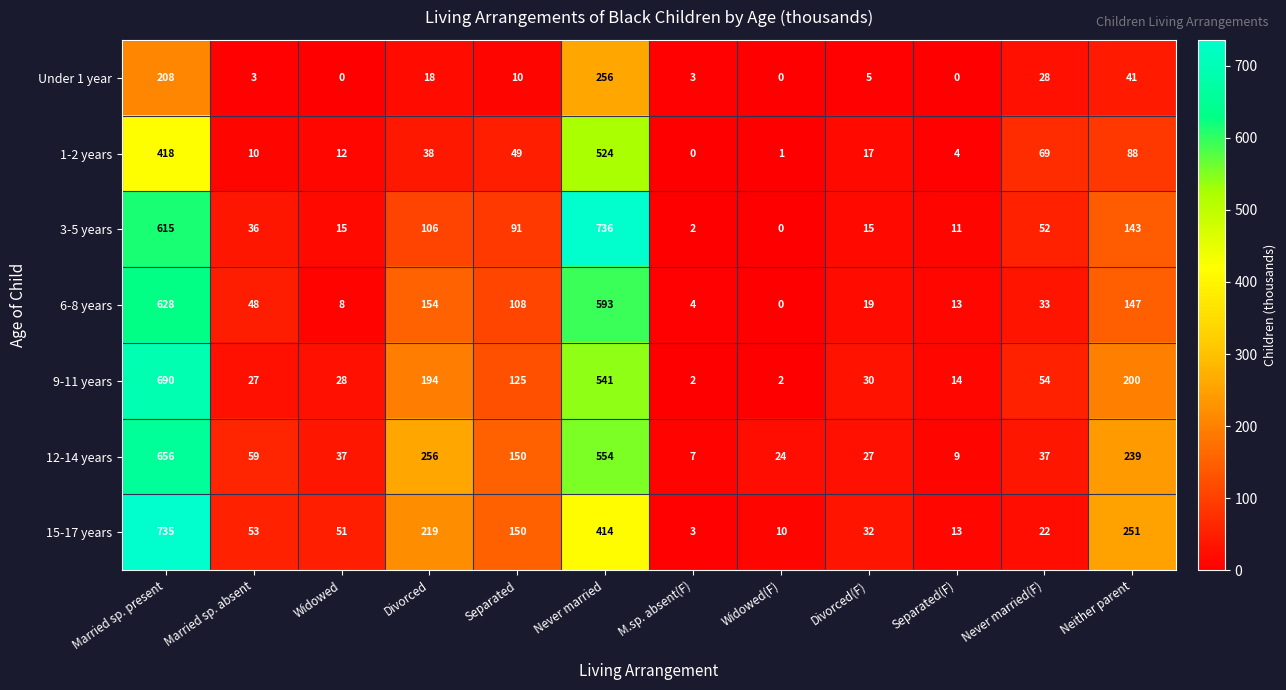

True or false: 6-8 years has a value of 189 at Separated.

False